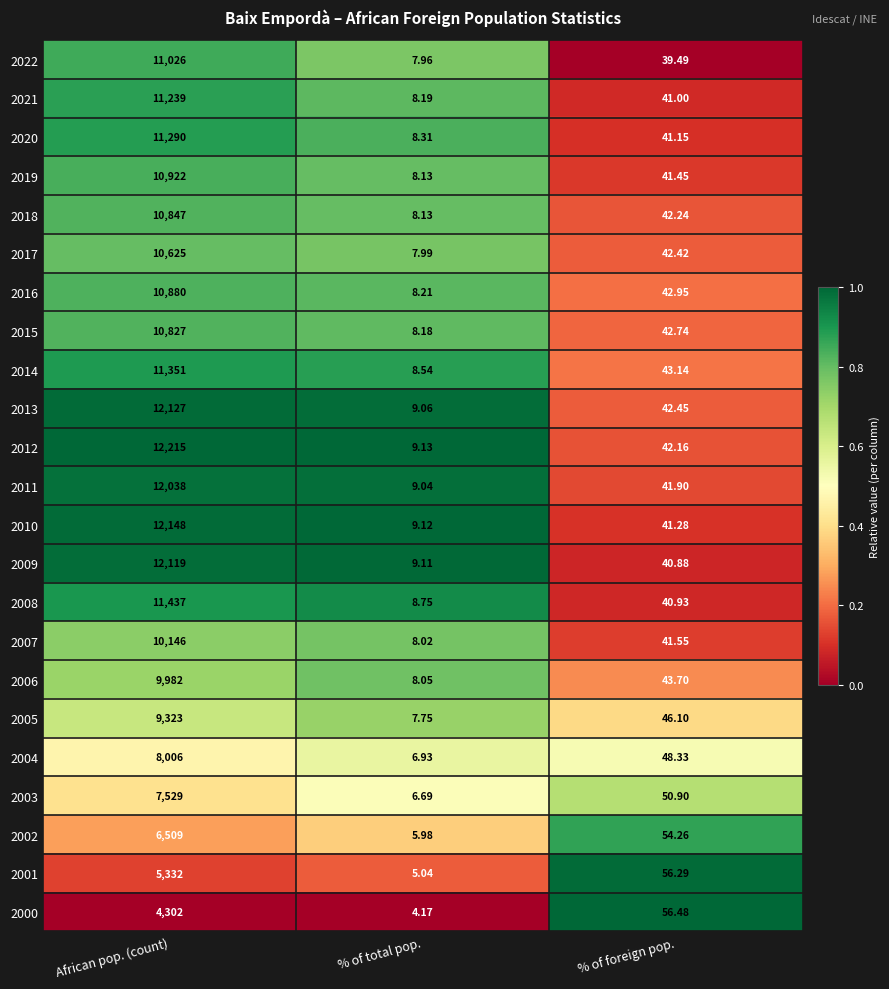

List the labels in order of 2019 value, smallest first.

% of total pop., % of foreign pop., African pop. (count)